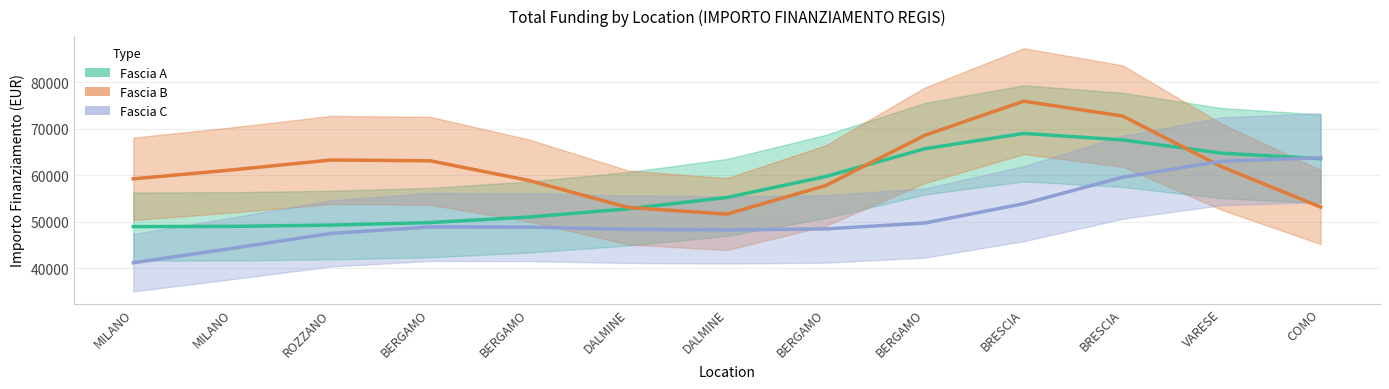

List the series in order of their overall mean, highest first.

Fascia B, Fascia A, Fascia C